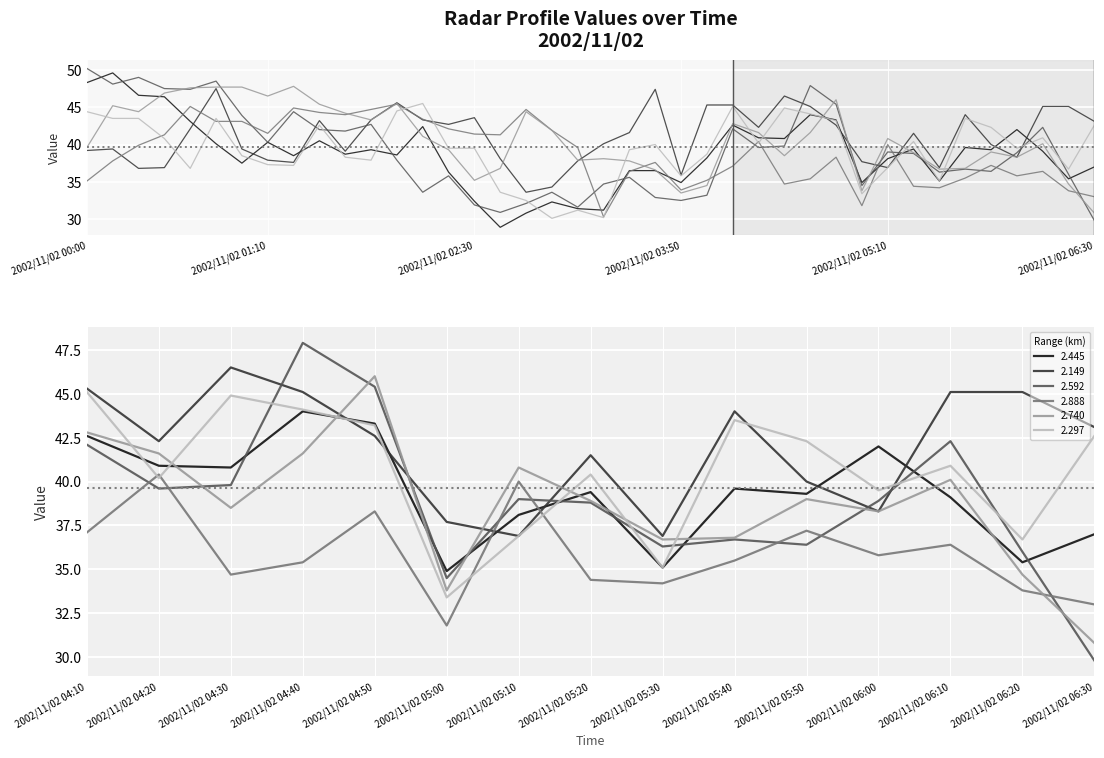

After their last crossing, which series has the higher values: 2.740 or 2.297?

2.297